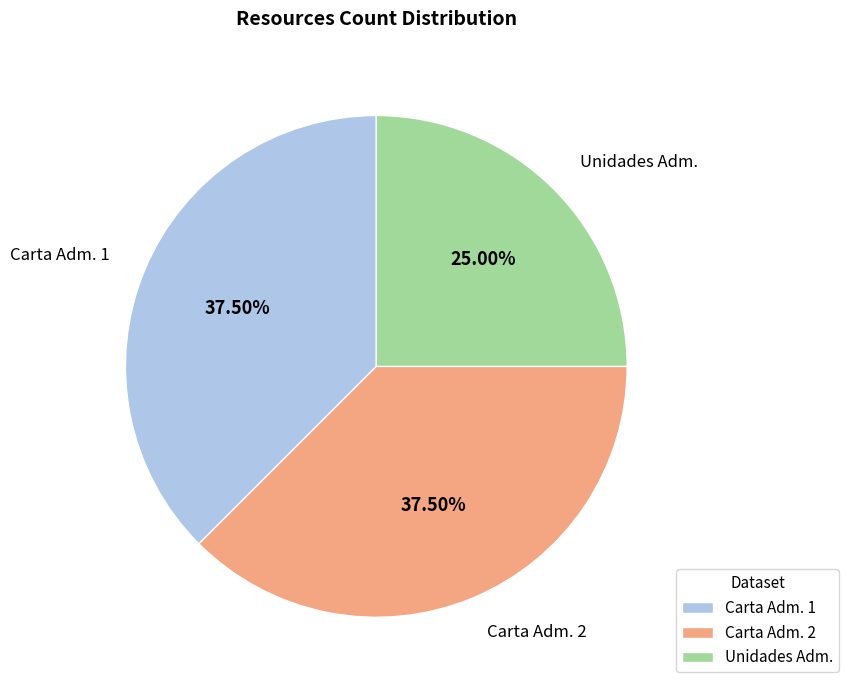

Is there any slice that represents more than half of the pie?

No